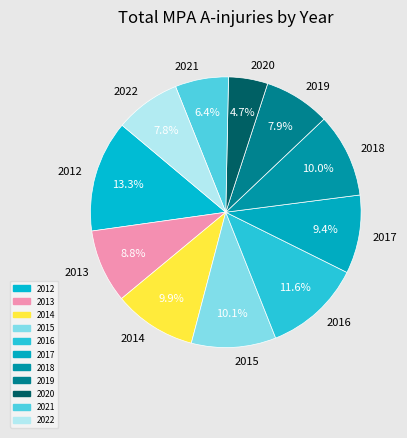

What is the total percentage of 2013 and 2020?

13.5%